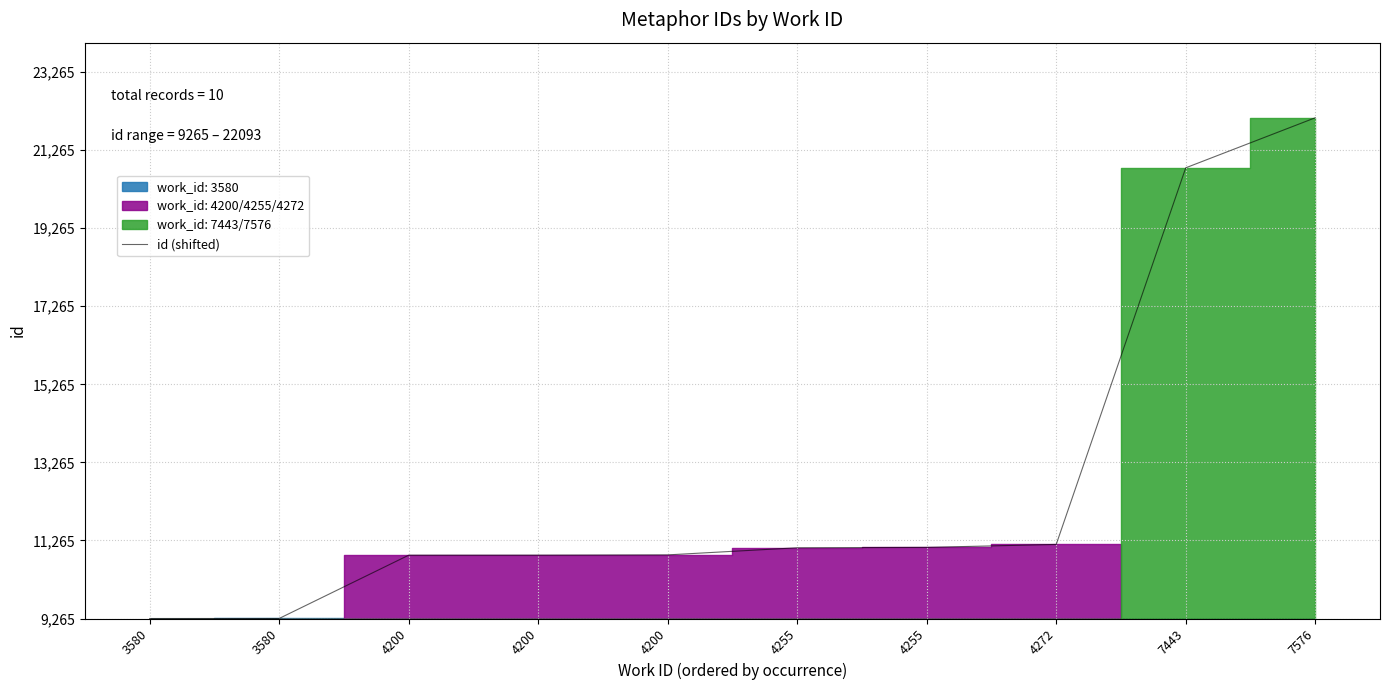

Between 4200 and 4255, which is larger?

4255